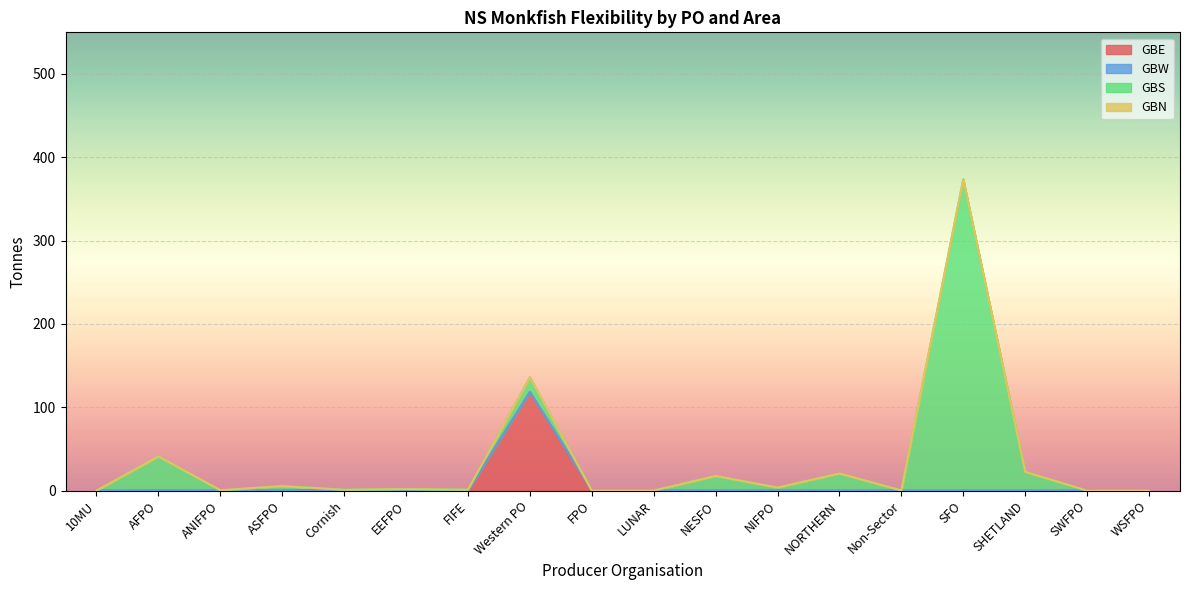

What is the label of the 12th point from the left?

NIFPO